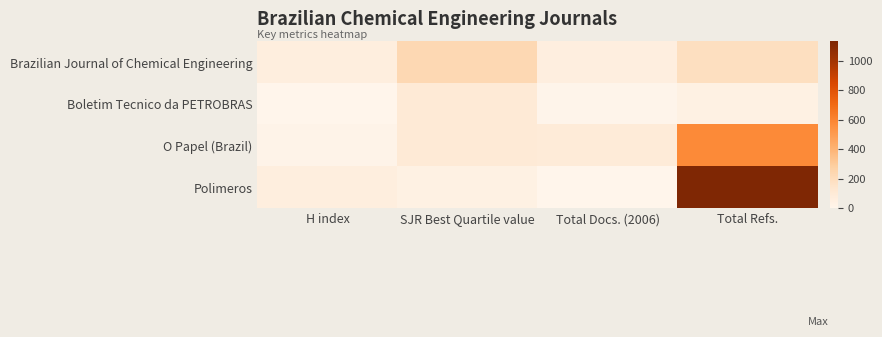

Which category has the lowest value across all series?

Total Docs. (2006)